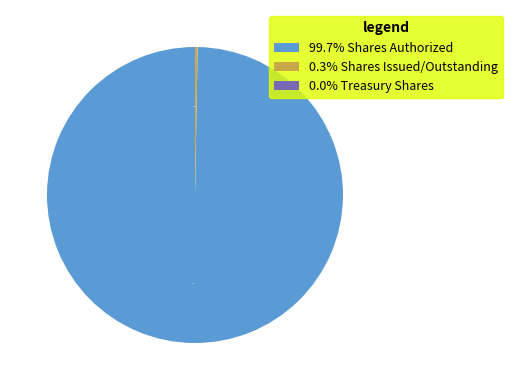

Which slice is the largest?

99.7% Shares Authorized